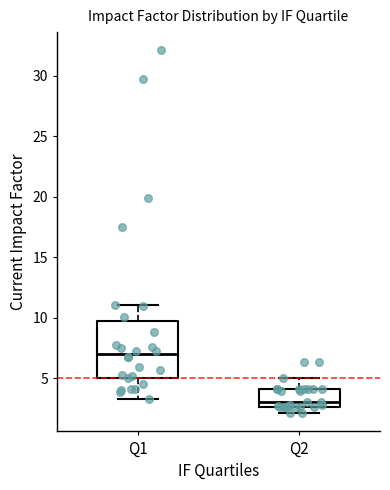

Reading left to right, read every box against the y-axis: the position of its median line, the range the box covers, and the ends of its whiskers. The values are not printed on the chart, so give them approximately, as read against the axis.

Q1: median 7.0, box 5.0 to 10.0, whiskers 3.5 to 11.0
Q2: median 3.0, box 2.5 to 4.0, whiskers 2.0 to 5.0